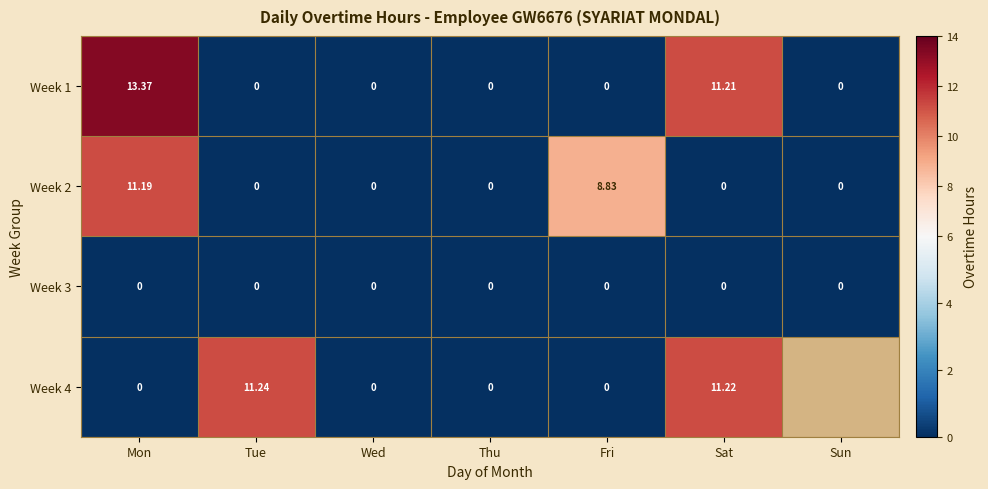

Which label corresponds to the largest value in the chart?

Mon